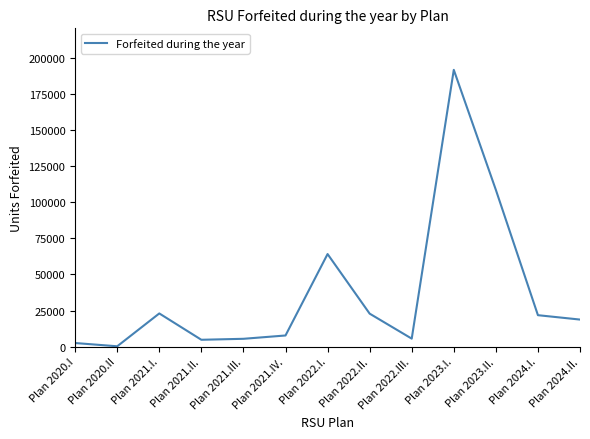

What position from the left is Plan 2021.III.?

5